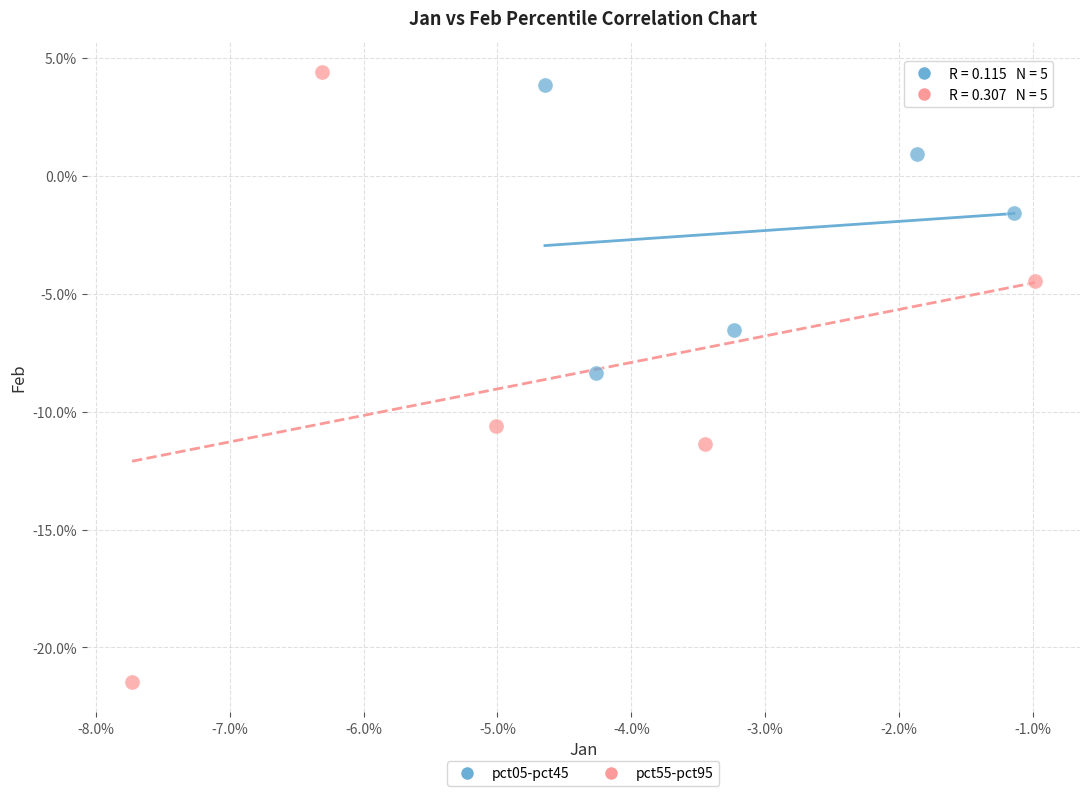

Which series contains the lowest Y value?

pct55-pct95